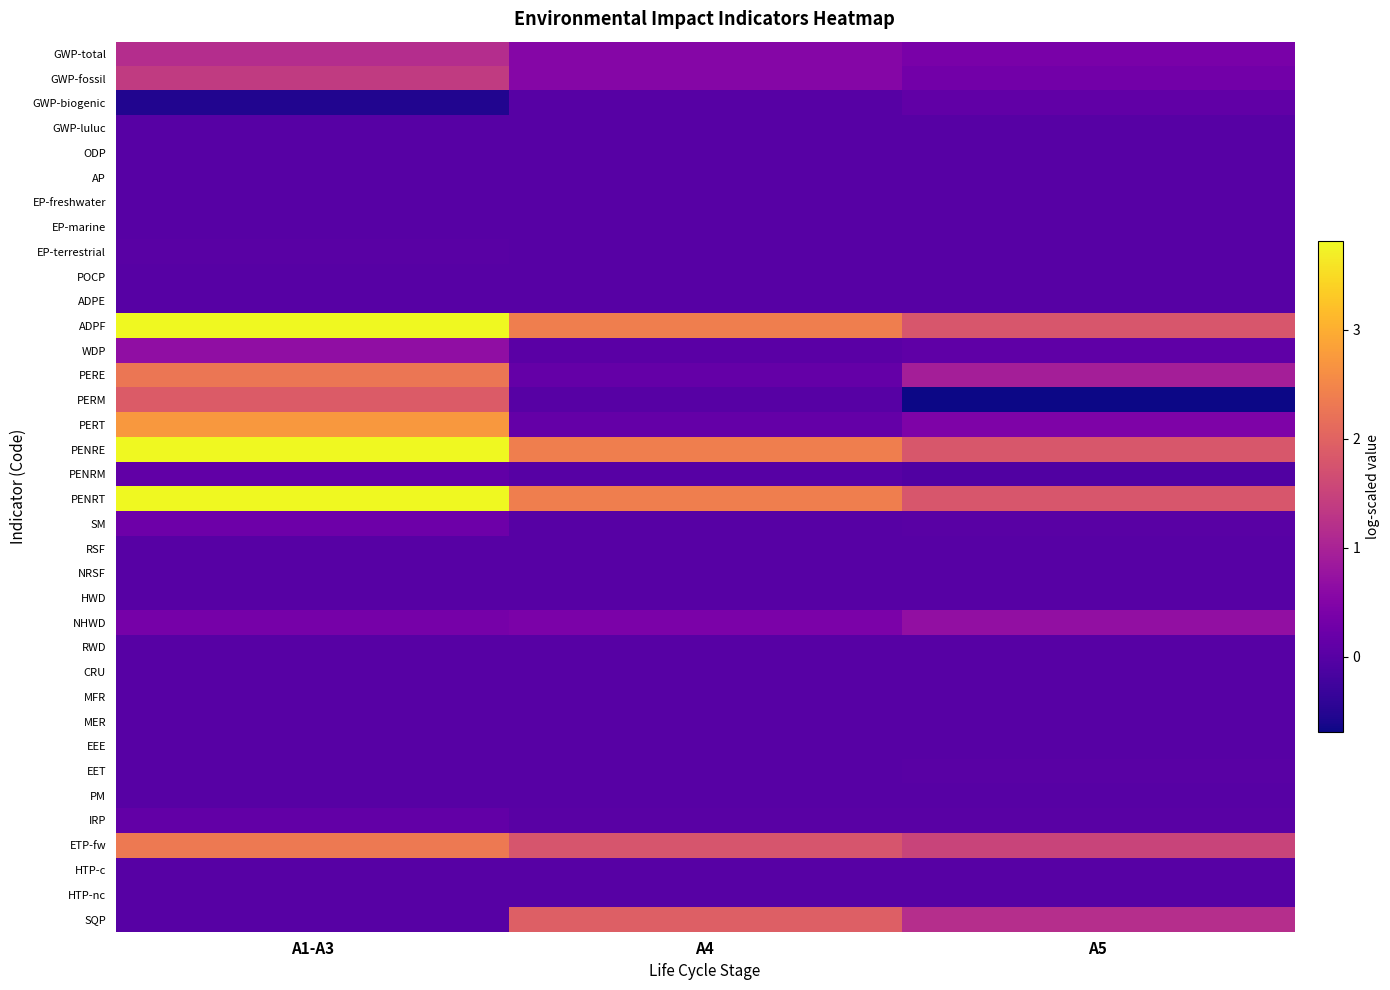

What is the greatest value displayed?

3.8